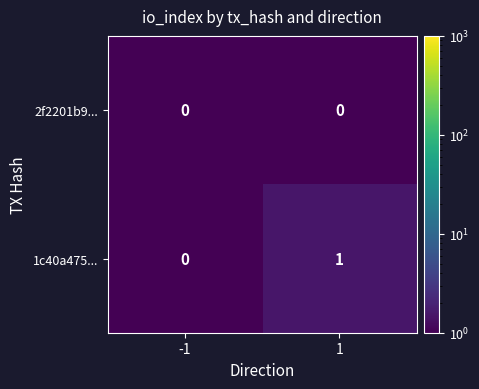

What is the total value across all series at 1?

1